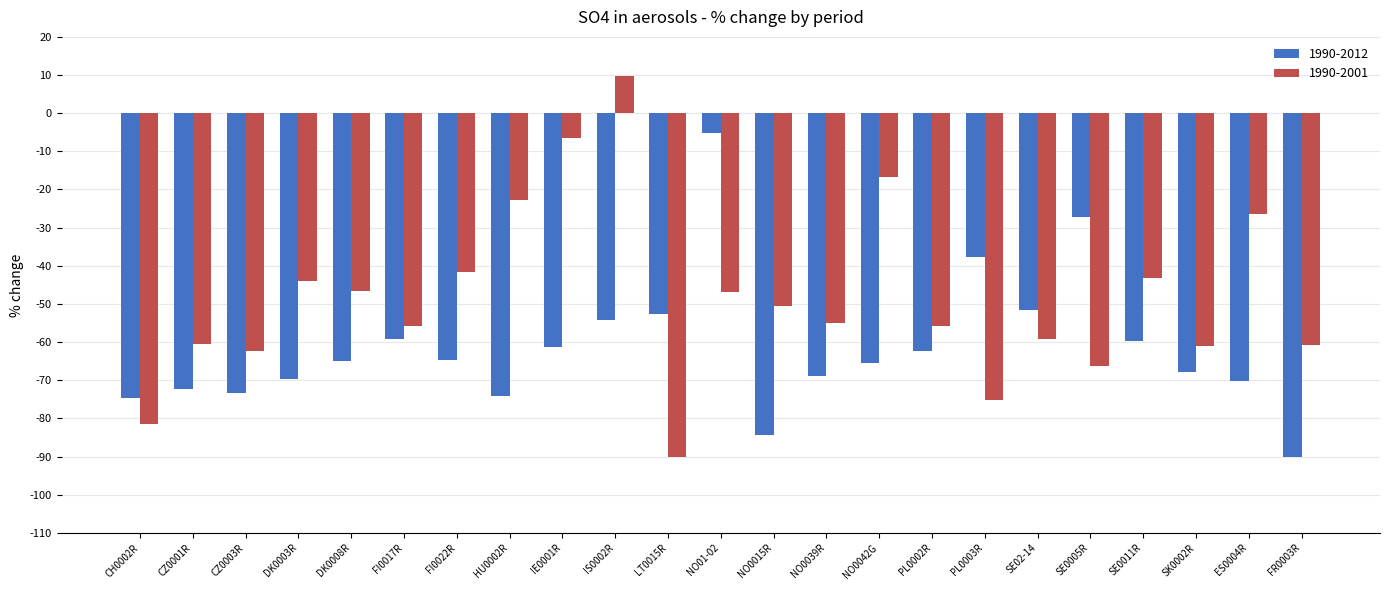

The value of 1990-2001 at DK0003R is -44.0. True or false?

True